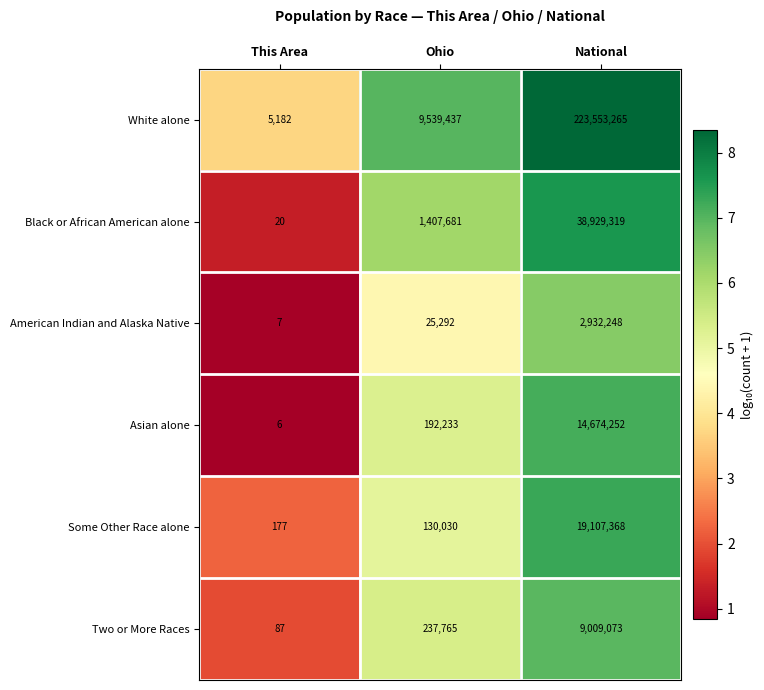

Reading left to right, extract all data points from this chart.

White alone: 5182	9539437	223553265
Black or African American alone: 20	1407681	38929319
American Indian and Alaska Native: 7	25292	2932248
Asian alone: 6	192233	14674252
Some Other Race alone: 177	130030	19107368
Two or More Races: 87	237765	9009073